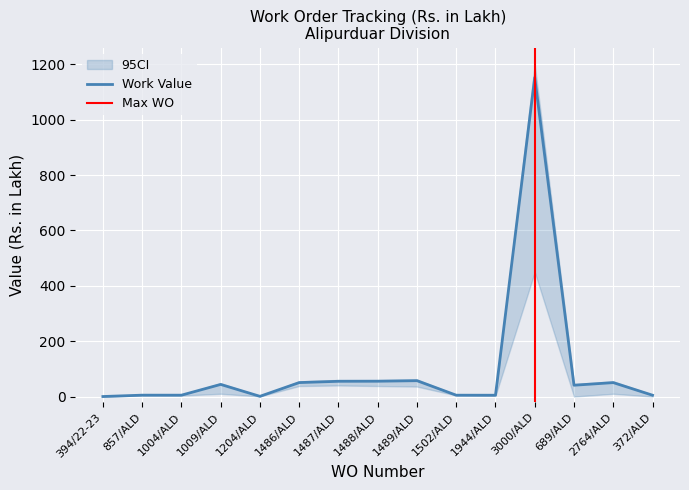

Which series has the largest range (max minus min)?

Work Value